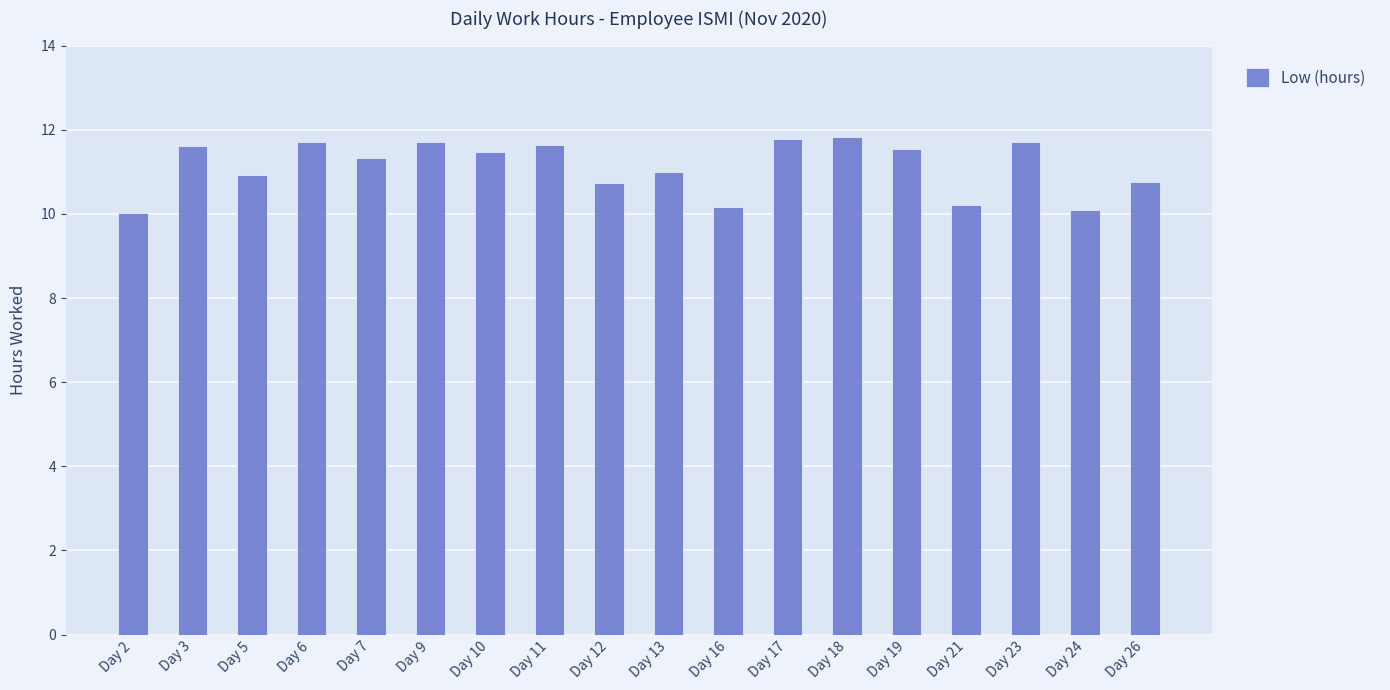

What is the value of the 17th bar from the left?

10.1